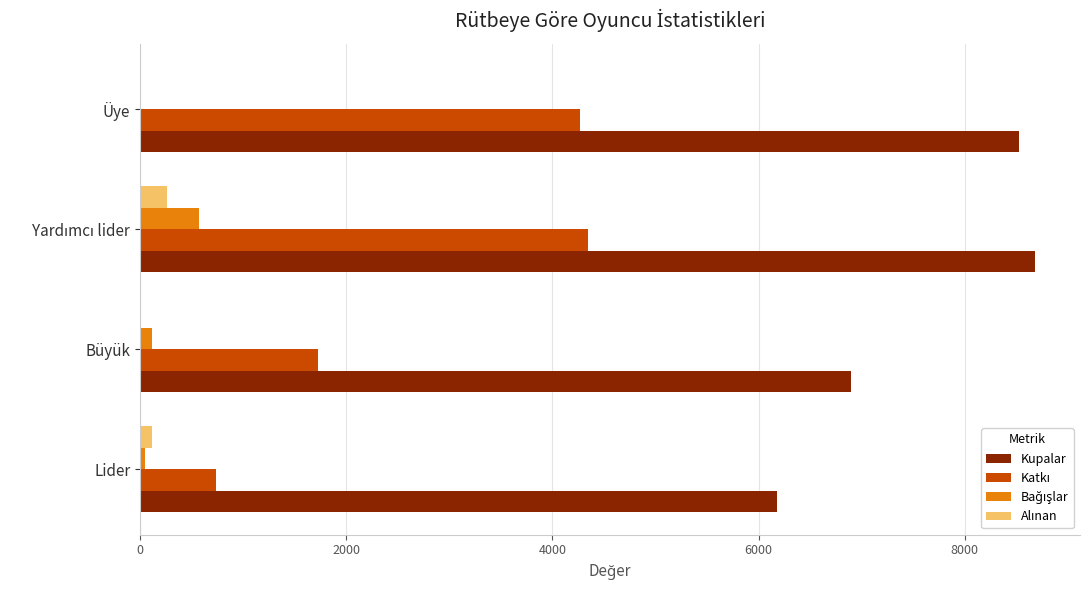

Which series has the largest total across all categories?

Kupalar